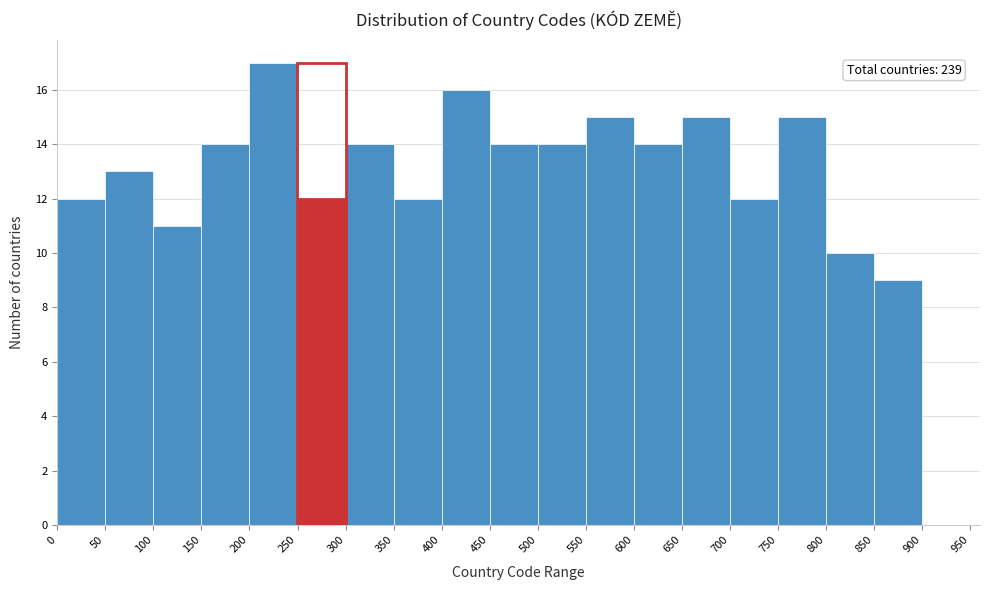

Which range on the x-axis has the tallest bar?

200 to 250